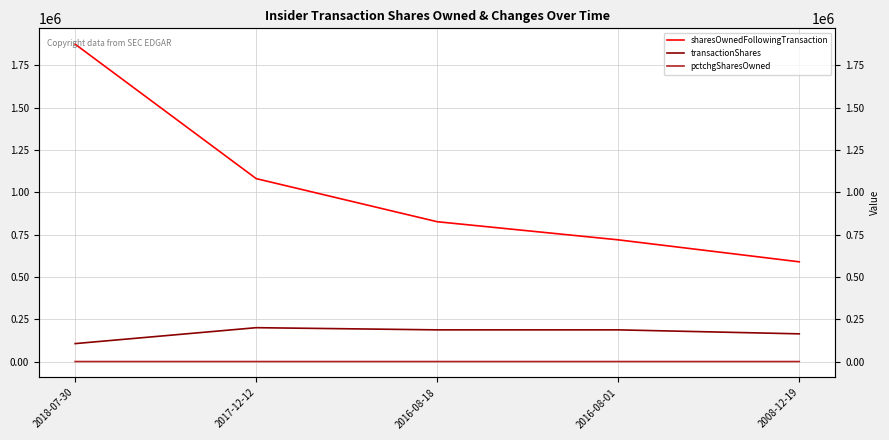

Reading left to right, what are all the values shown in this chart?

sharesOwnedFollowingTransaction: 1874563	1080516	825896	718896	589051
transactionShares: 105953	200000	187119	187119	163624
pctchgSharesOwned: -5	-16	-18	-21	-22